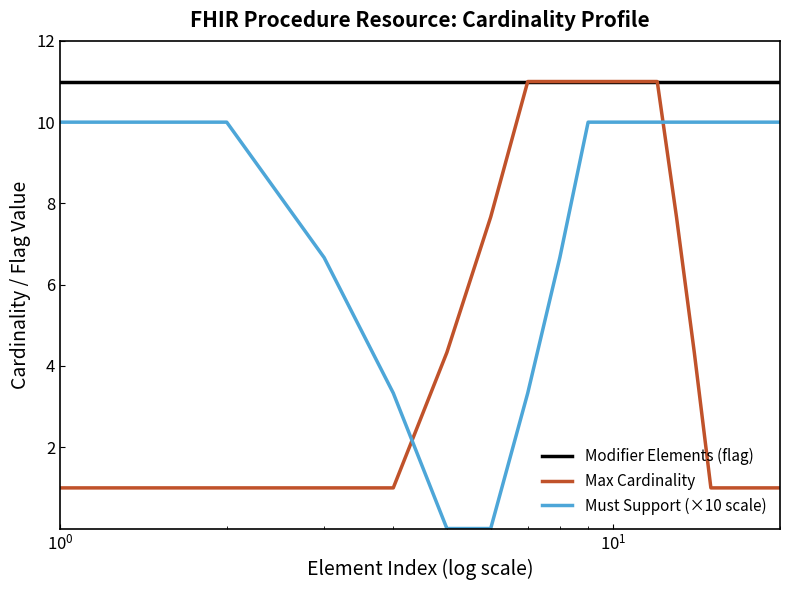

Does the chart have visible grid lines?

No